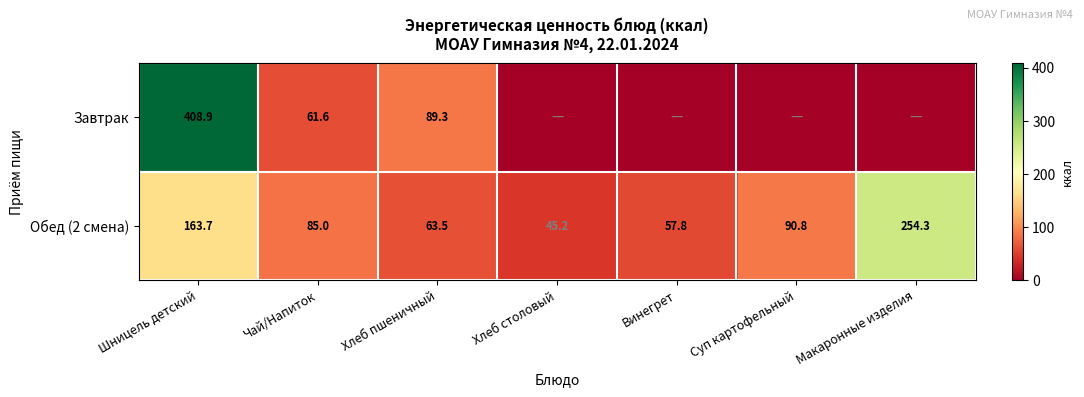

True or false: Обед (2 смена) has a value of 94.4 at Винегрет.

False